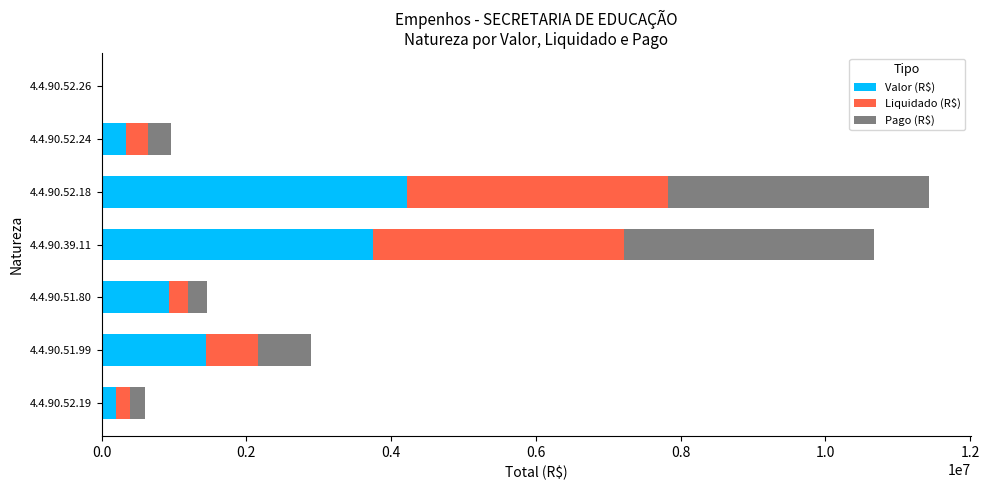

How many distinct data groups are displayed?

3